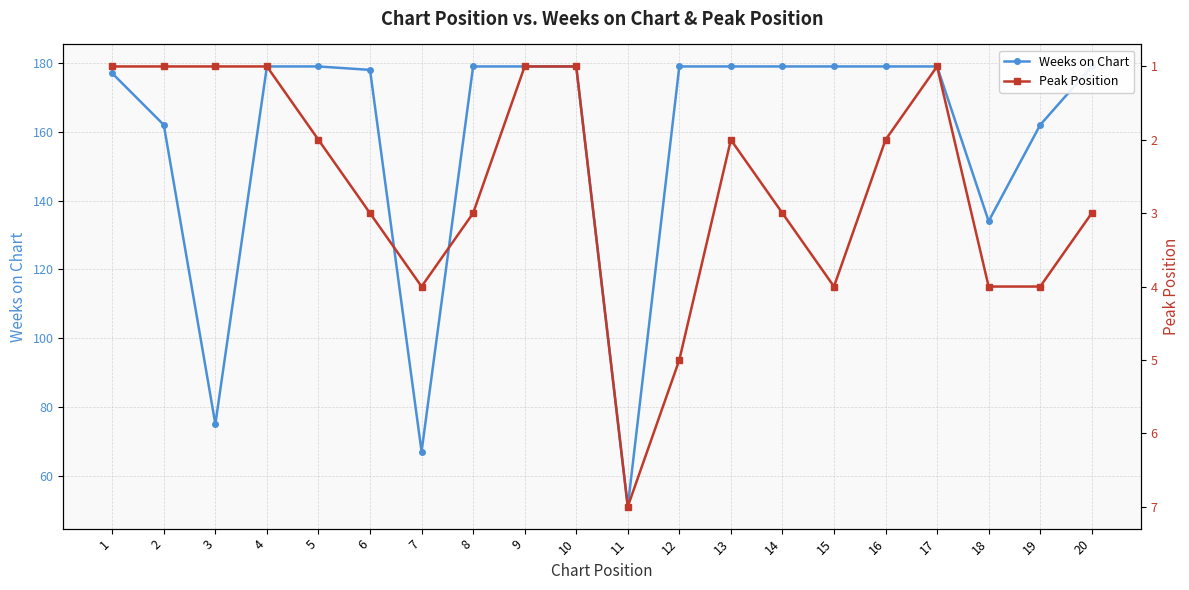

What is the value of the Peak Position point at the 9th from the left?

1